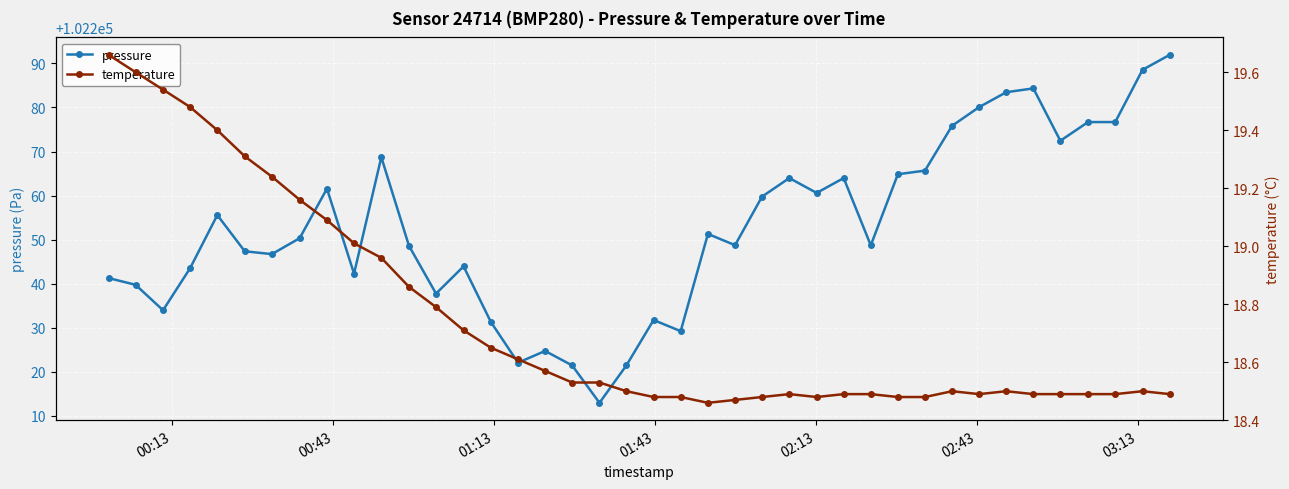

True or false: pressure has more than 0 interior local peaks.

True